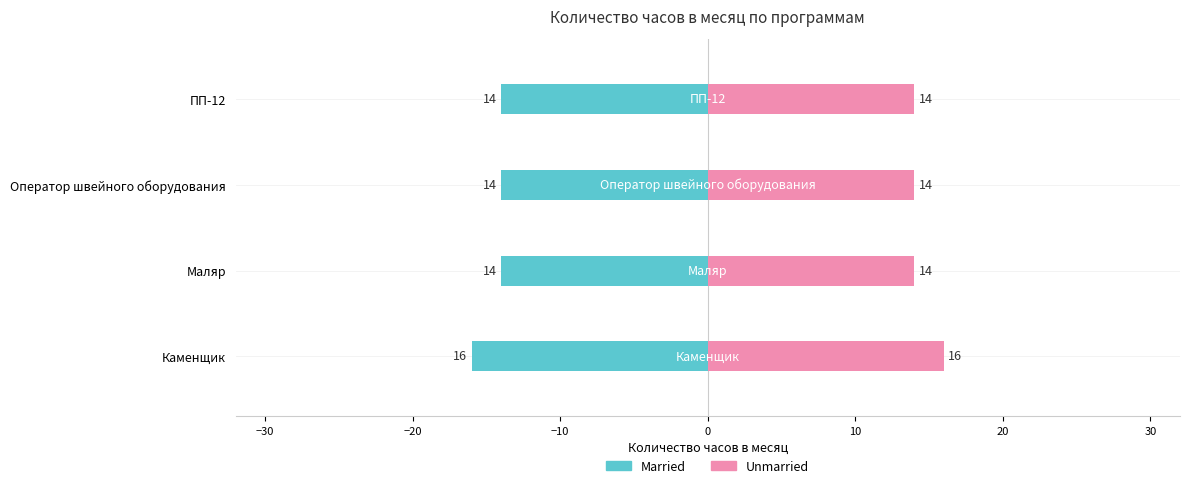

True or false: Unmarried has a value of 7 at Оператор швейного оборудования.

False